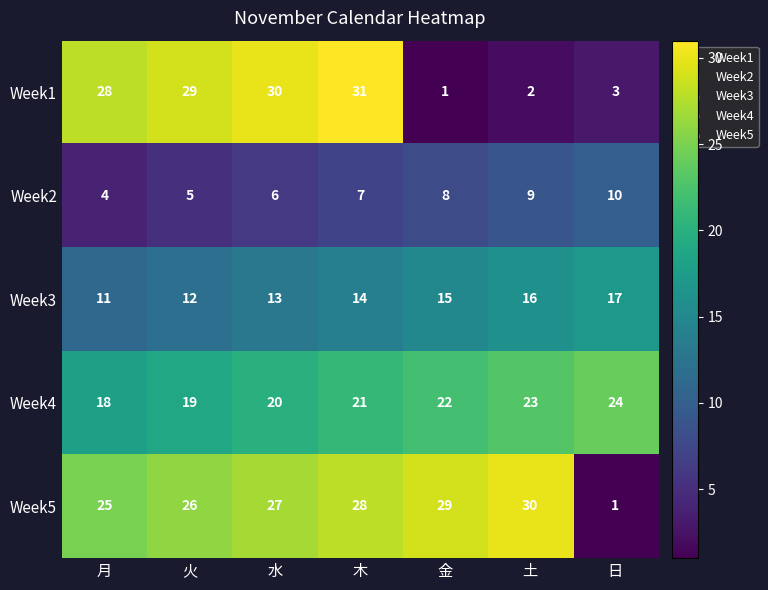

The Week2 series shows 1 at 火. True or false?

False